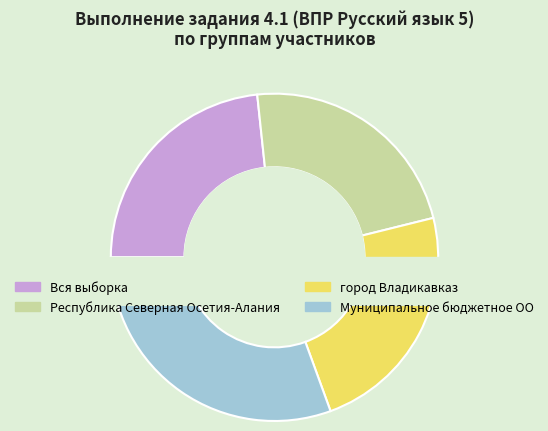

Is it true that Республика Северная Осетия-Алания is 23% of the pie?

True